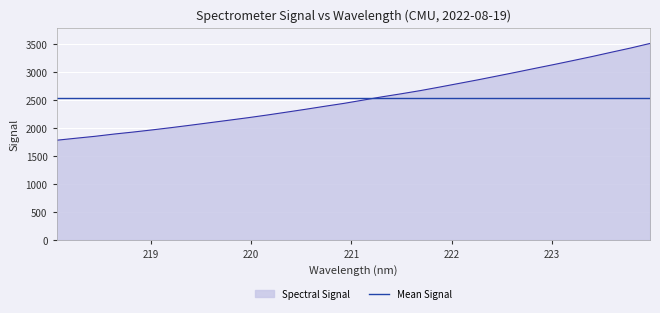

List the series in order of their peak value, lowest first.

Mean Signal, Spectral Signal